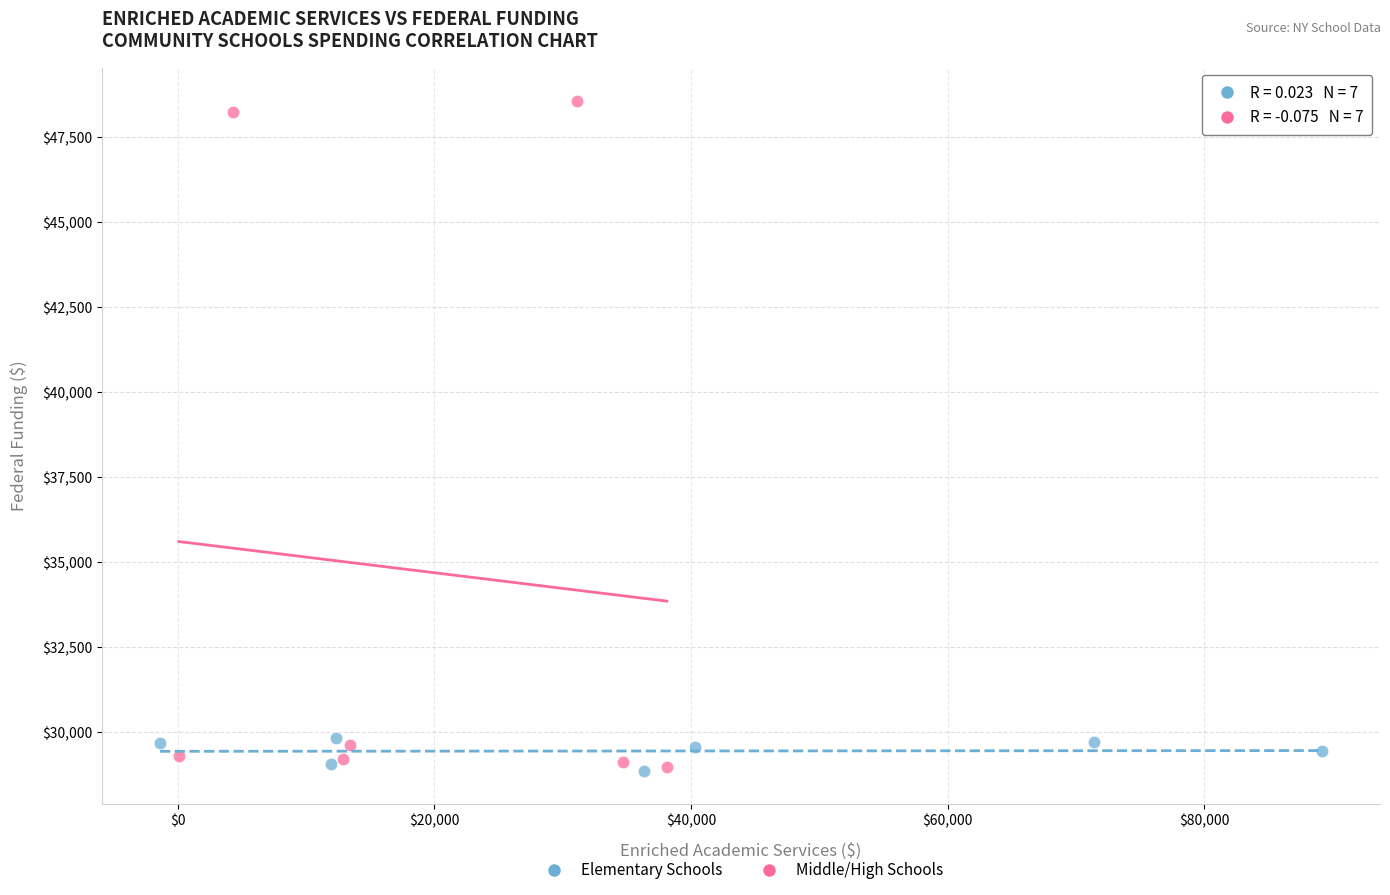

Which series contains the highest Y value?

Middle/High Schools